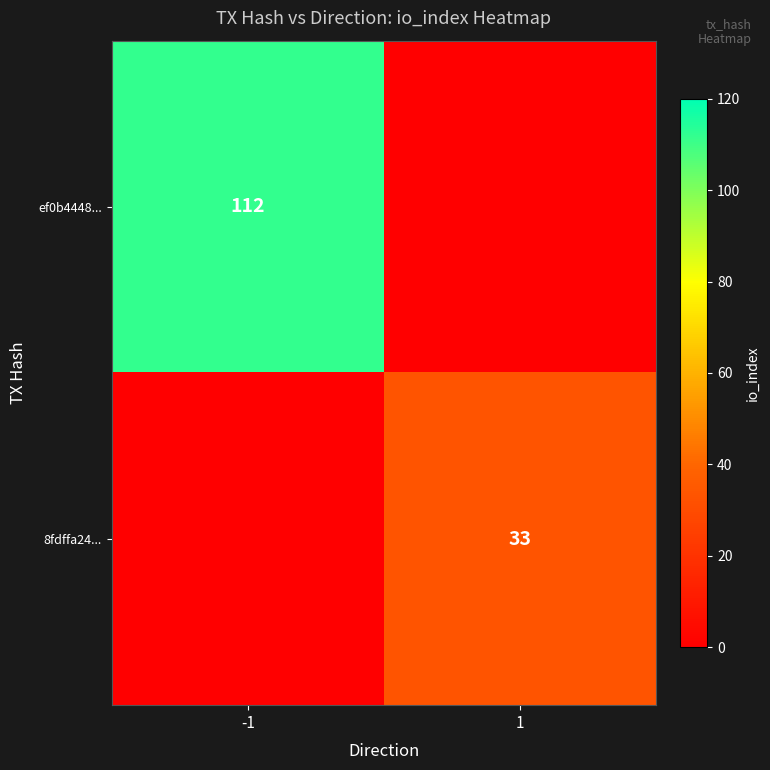

The 8fdffa24... series shows 33 at 1. True or false?

True